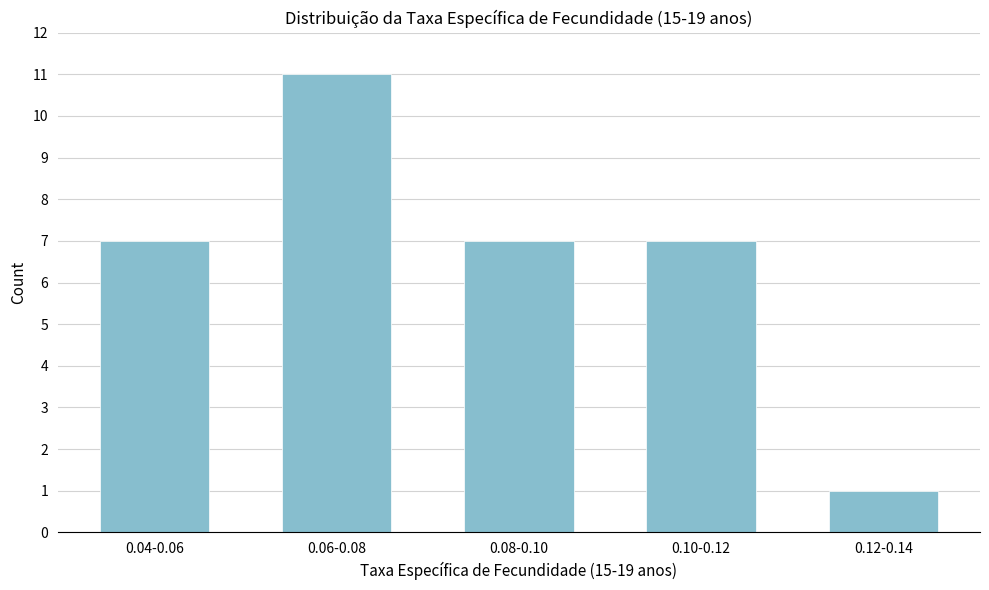

Reading left to right, transcribe all the data shown in this chart.

0.04-0.06=7	0.06-0.08=11	0.08-0.10=7	0.10-0.12=7	0.12-0.14=1